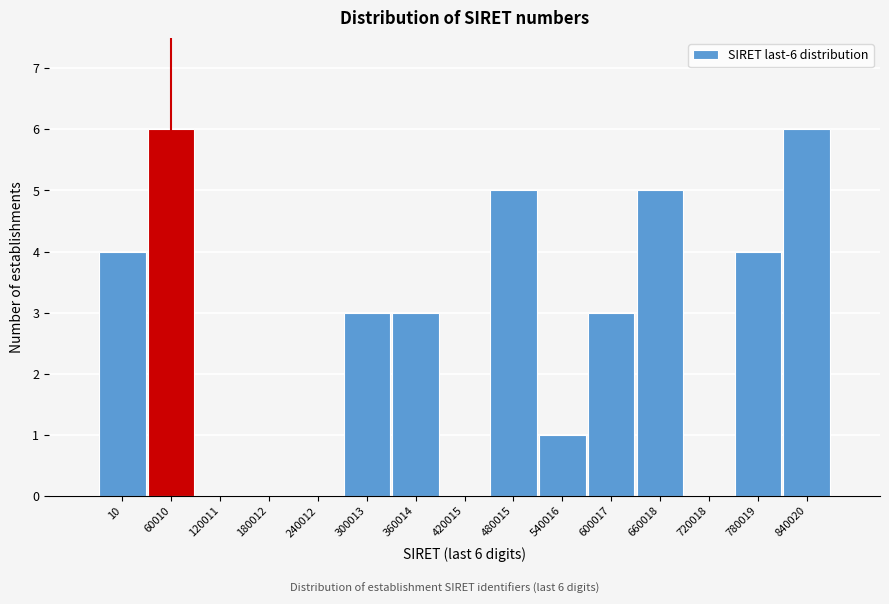

Reading right to left, list all the values displayed in this chart.

840020=6	780019=4	720018=0	660018=5	600017=3	540016=1	480015=5	420015=0	360014=3	300013=3	240012=0	180012=0	120011=0	60010=6	10=4